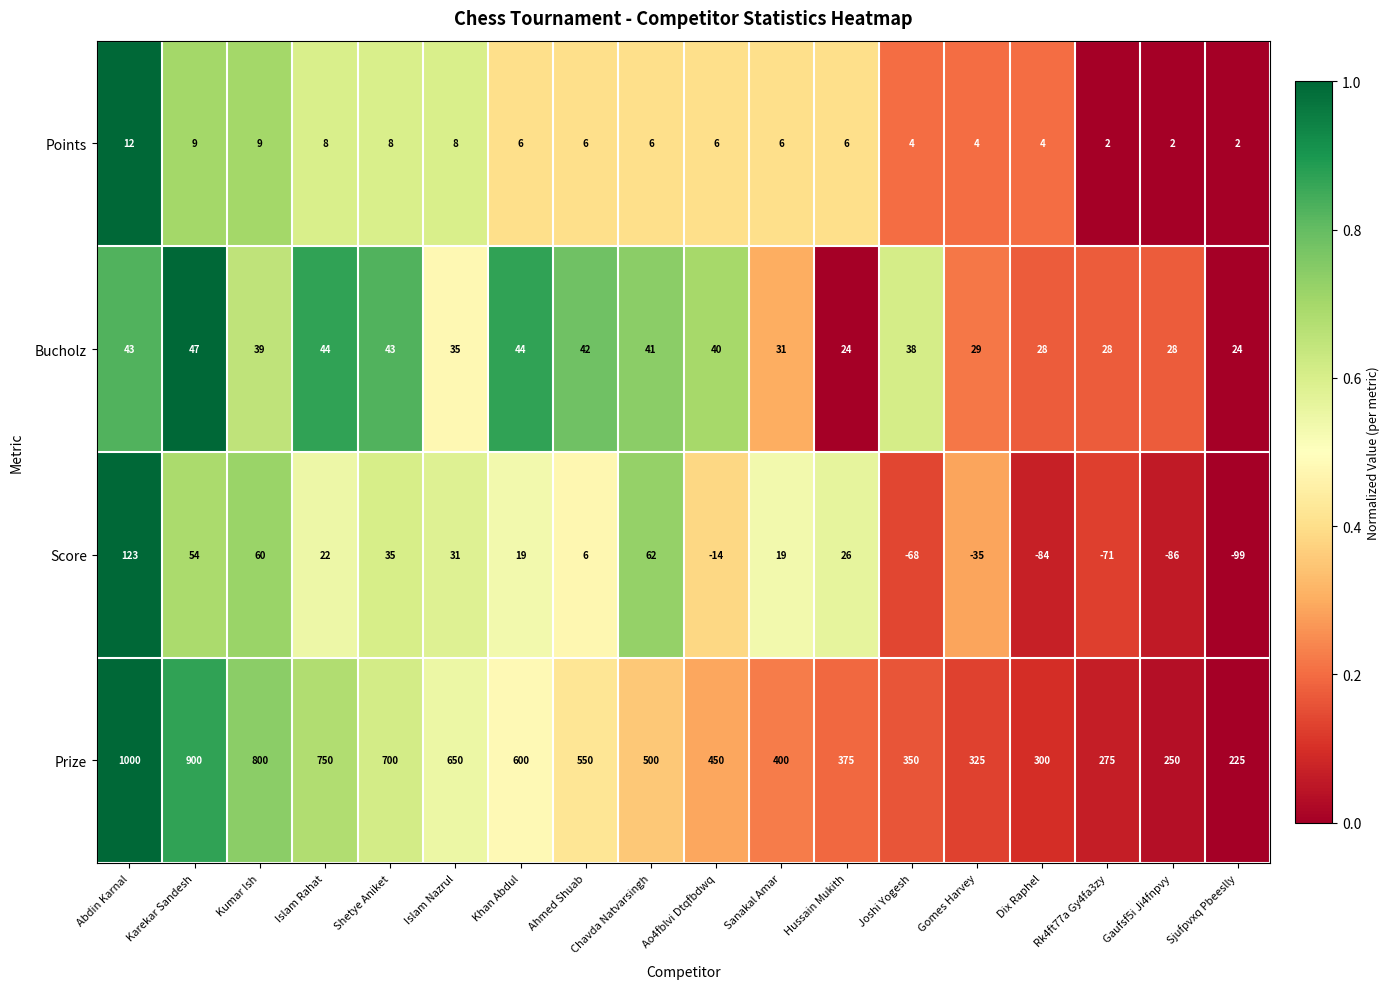

The Prize series shows 700 at Shetye Aniket. True or false?

True